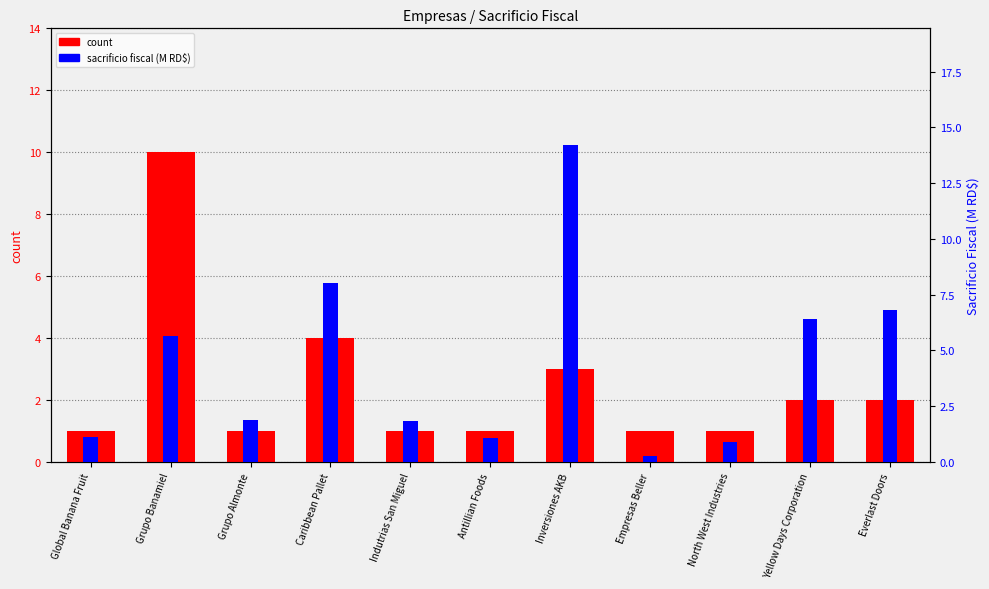

Which label corresponds to the smallest value in the chart?

Empresas Beller